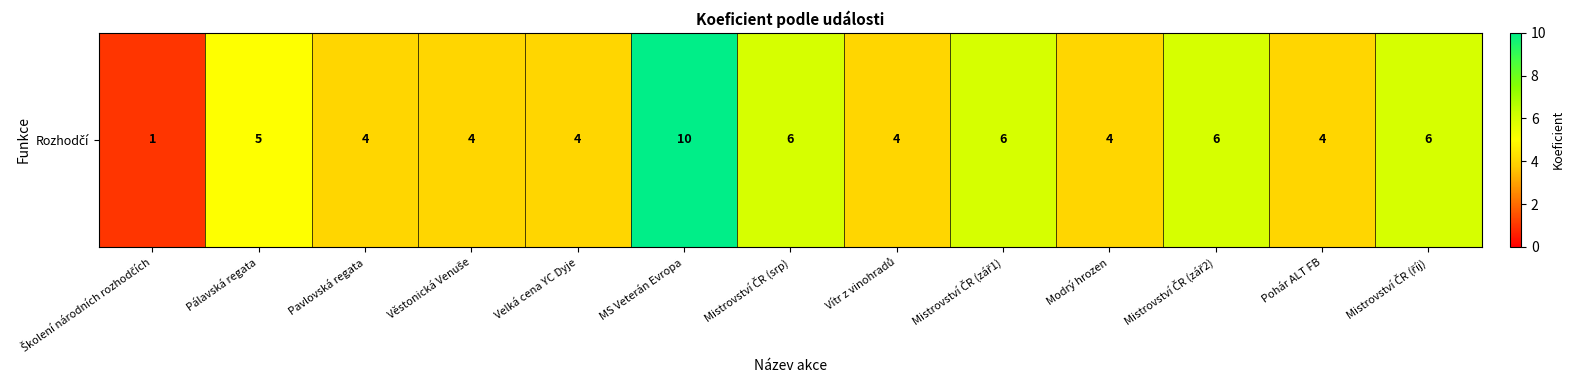

Reading left to right, what are all the values shown in this chart?

1	5	4	4	4	10	6	4	6	4	6	4	6